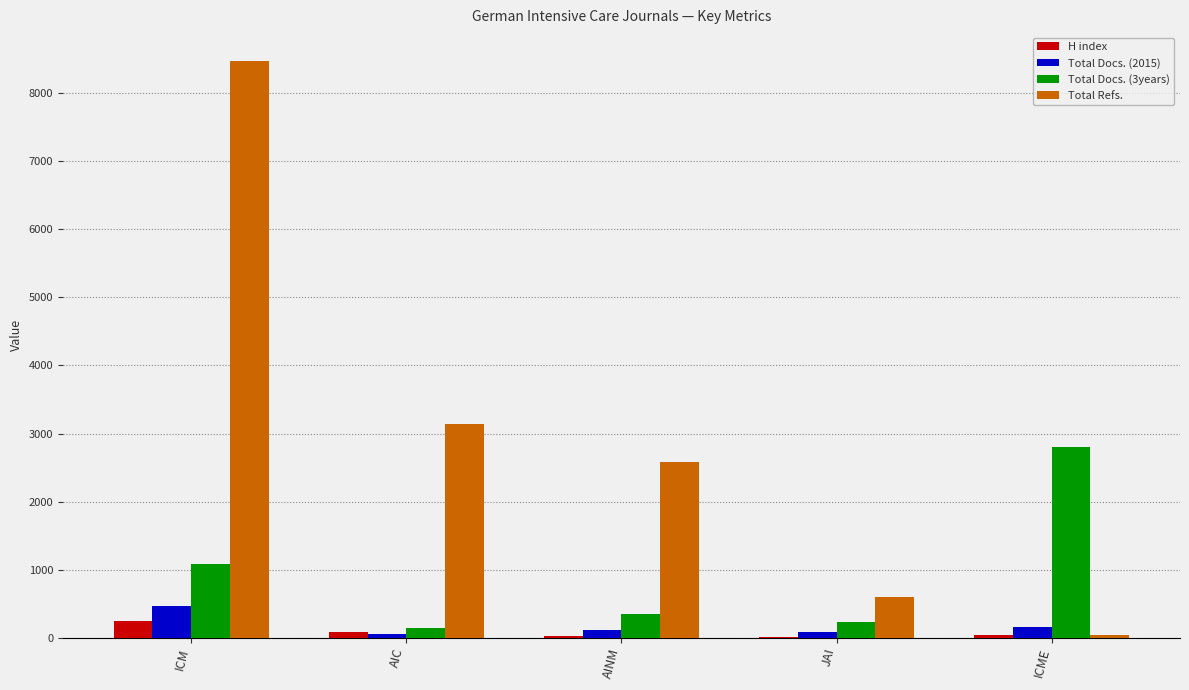

At which category is the sum across all series the highest?

ICM